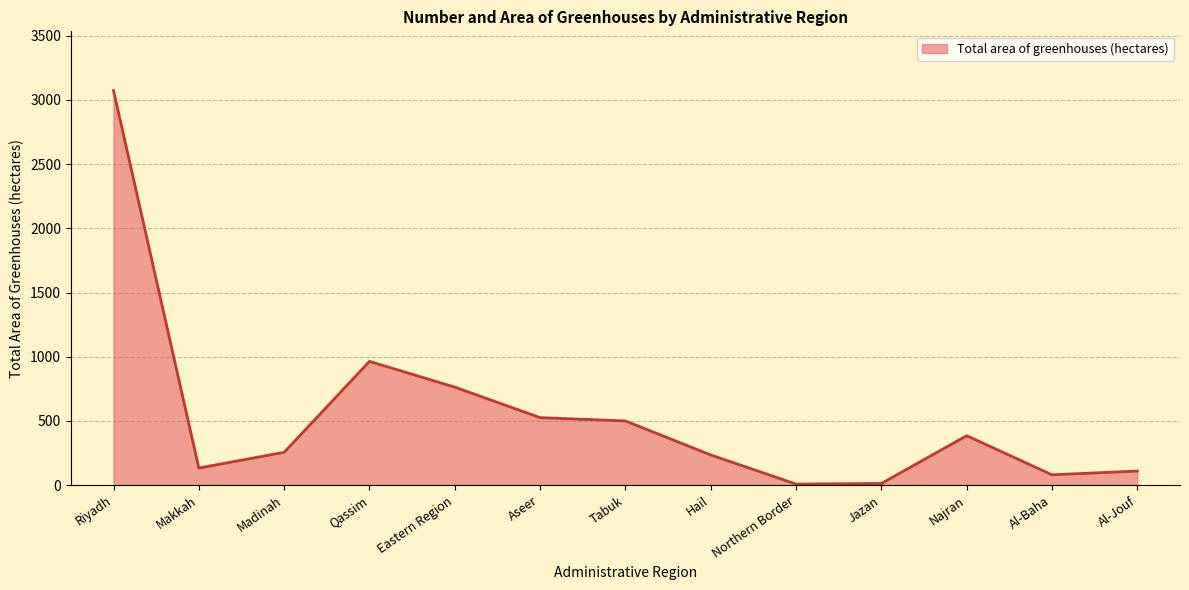

Does the chart display data point markers on the line(s)?

No